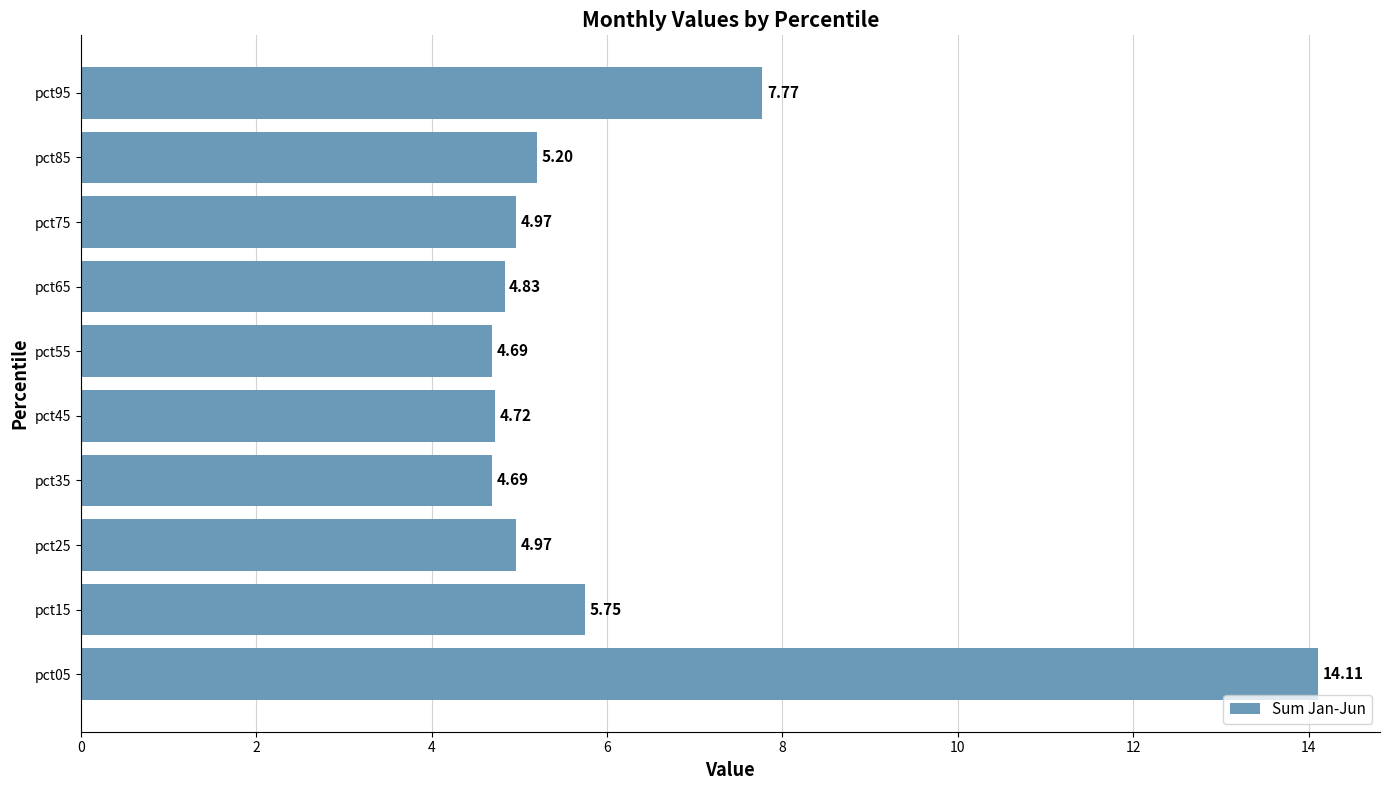

What is the change in value from pct15 to pct25?

-0.8